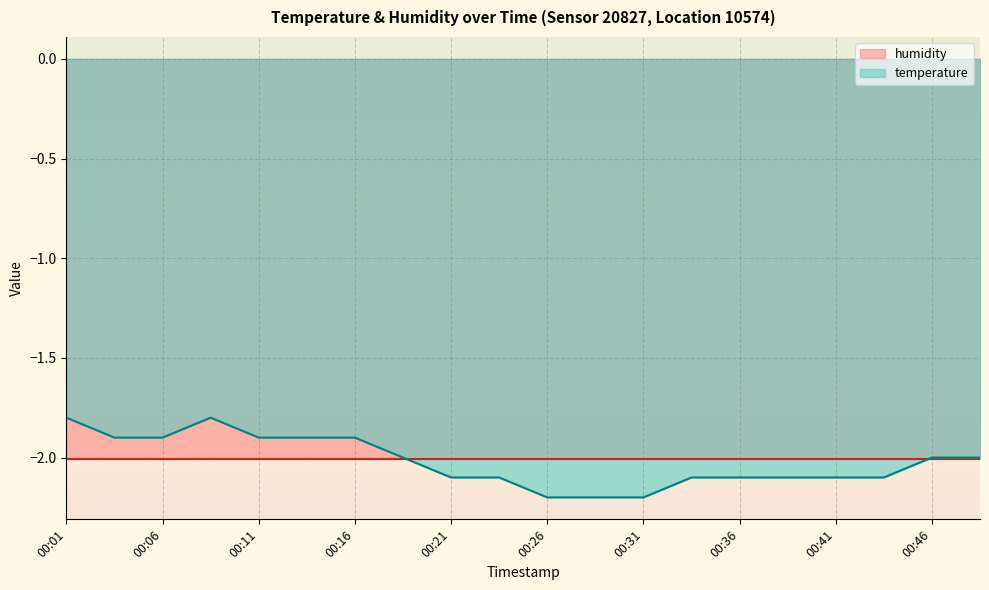

Reading left to right, transcribe all the data shown in this chart.

-1.8	-1.9	-1.9	-1.8	-1.9	-1.9	-1.9	-2.0	-2.1	-2.1	-2.2	-2.2	-2.2	-2.1	-2.1	-2.1	-2.1	-2.1	-2.0	-2.0